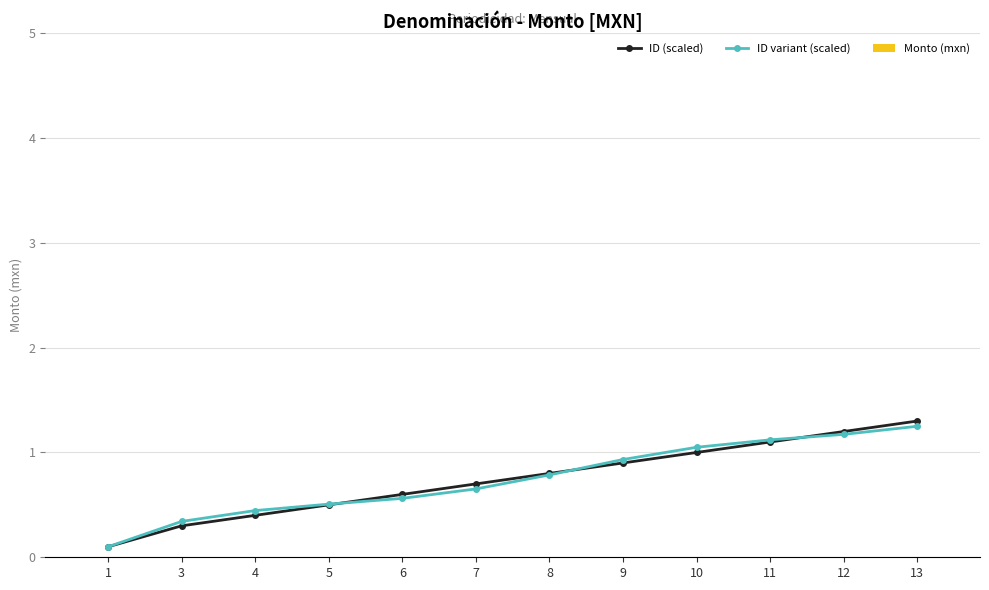

Reading left to right, what are all the values shown in this chart?

ID (scaled): 1=0.1	3=0.3	4=0.4	5=0.5	6=0.6	7=0.7	8=0.8	9=0.9	10=1.0	11=1.1	12=1.2	13=1.3
ID variant (scaled): 1=0.1	3=0.3	4=0.4	5=0.5	6=0.6	7=0.7	8=0.8	9=0.9	10=1.0	11=1.1	12=1.2	13=1.3